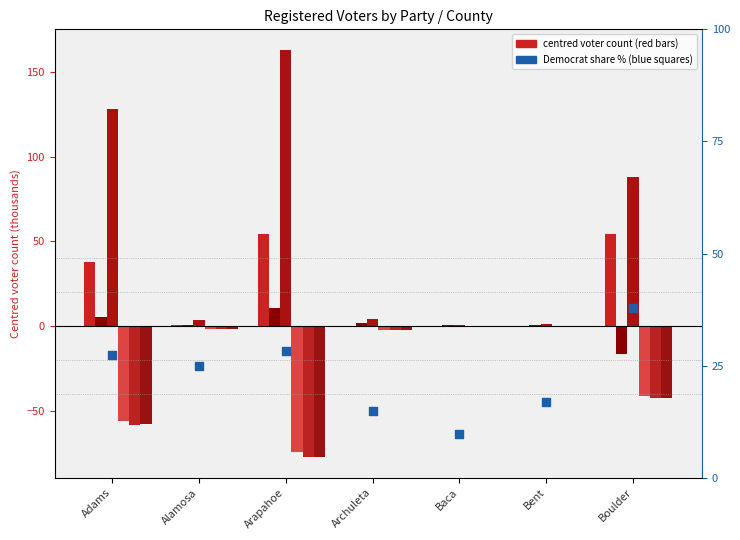

Is the value of Libertarian Total at Archuleta greater than the value of Unaffiliated Total at Archuleta?

No